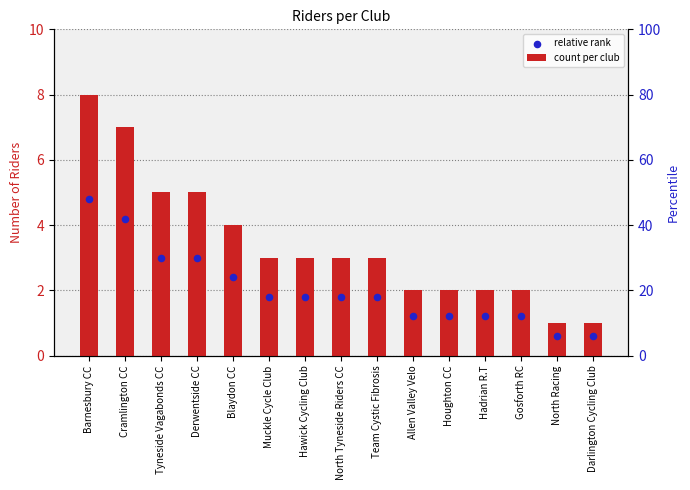

Which series reaches the minimum Y coordinate?

relative rank